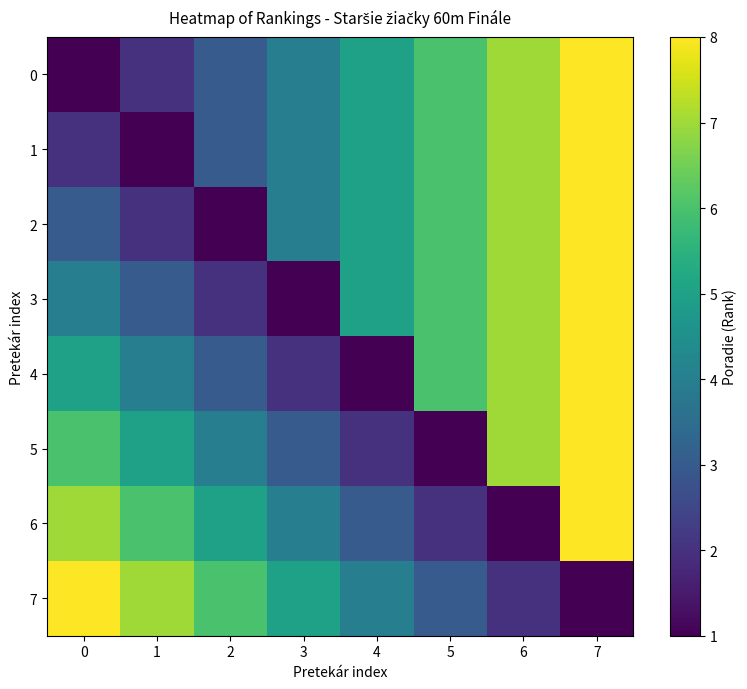

At which category is the sum across all series the highest?

7